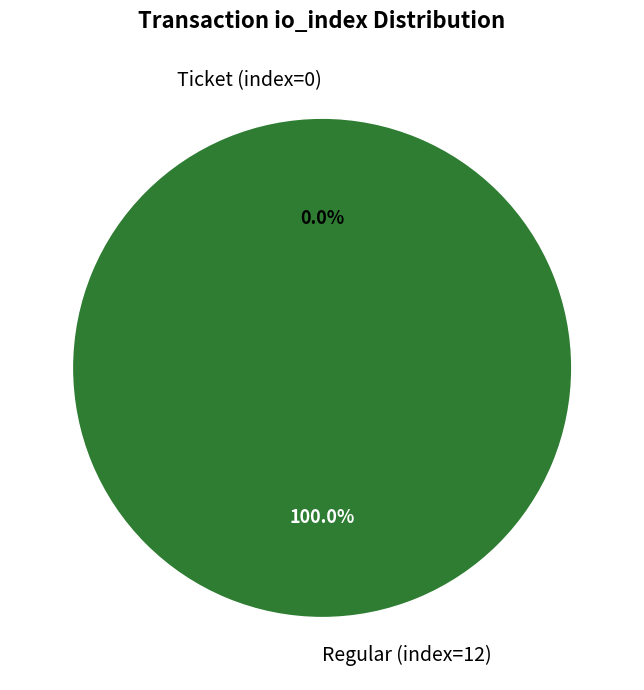

Count the number of slices in the pie.

2